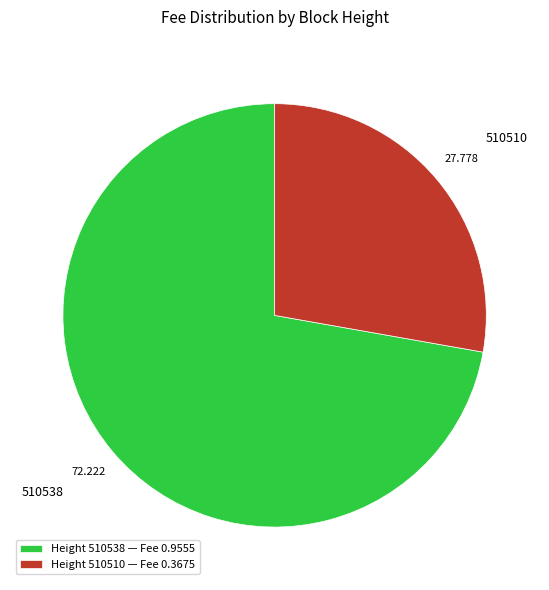

How many segments does this pie chart have?

2